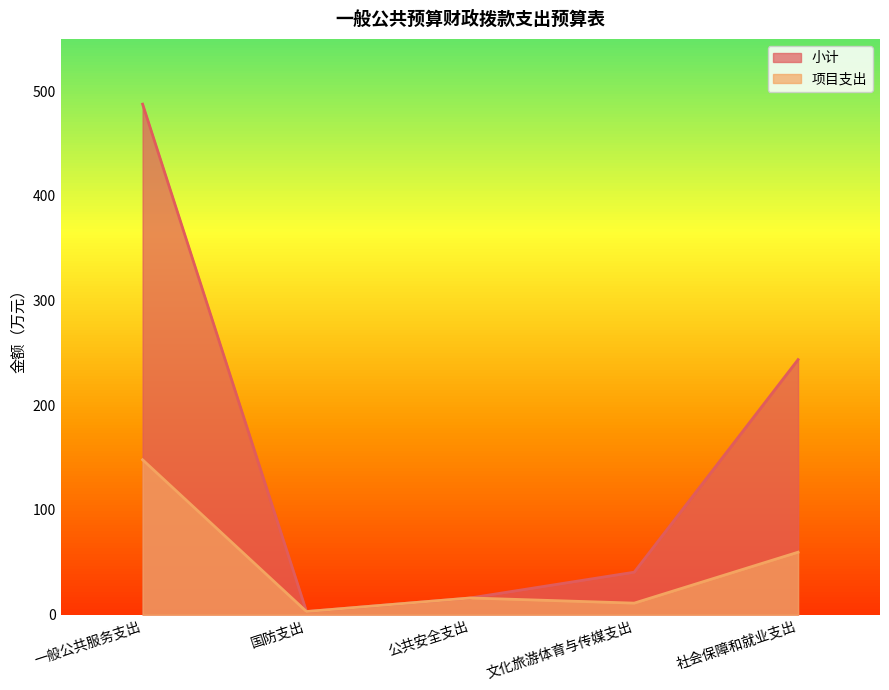

Reading left to right, transcribe all the data shown in this chart.

小计: 487.7	3.0	15.9	40.6	243.6
项目支出: 148.0	3.0	15.9	11.0	59.7